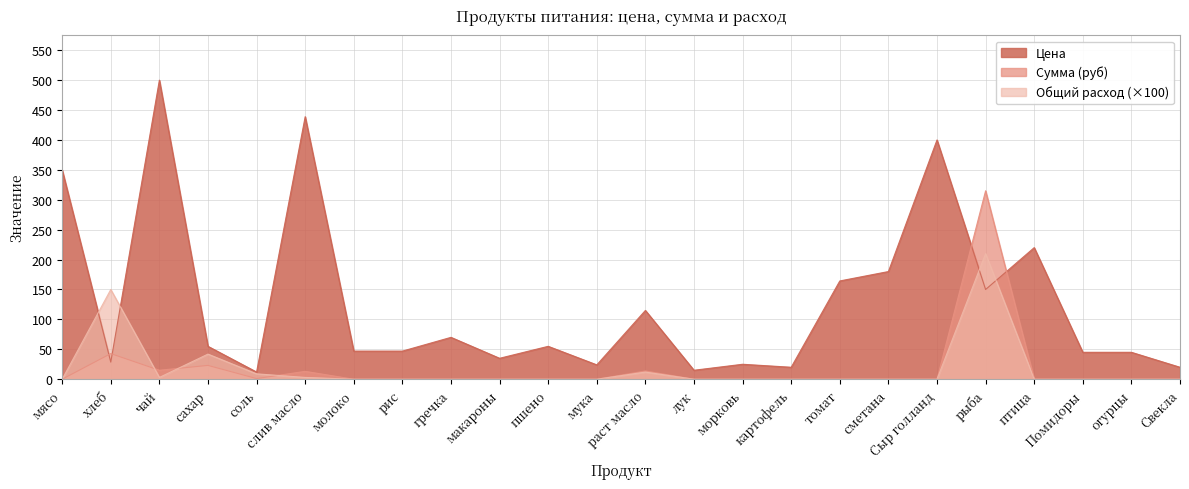

What is the label of the 20th point from the right?

соль